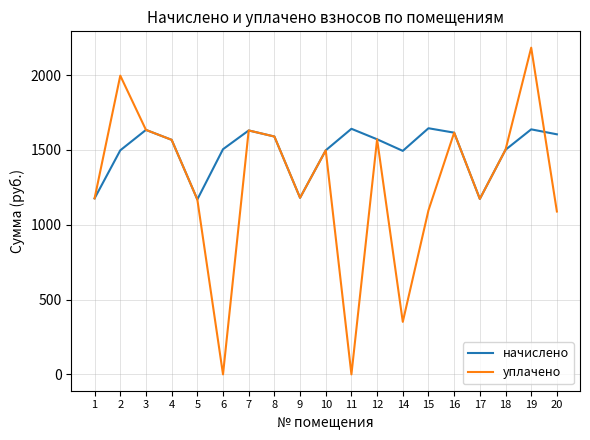

Which series has the largest range (max minus min)?

уплачено